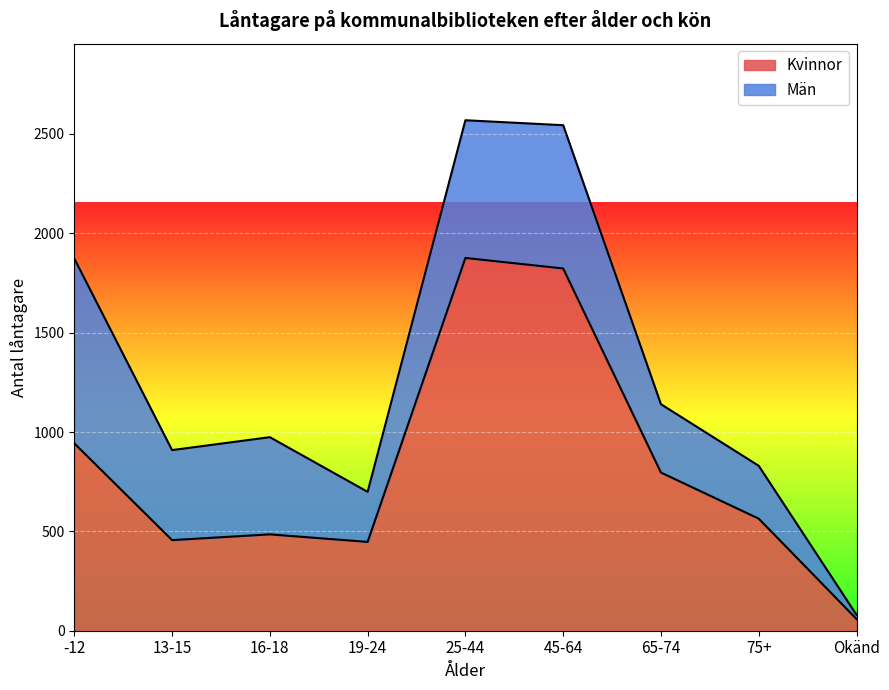

What is the label of the 4th point from the right?

45-64